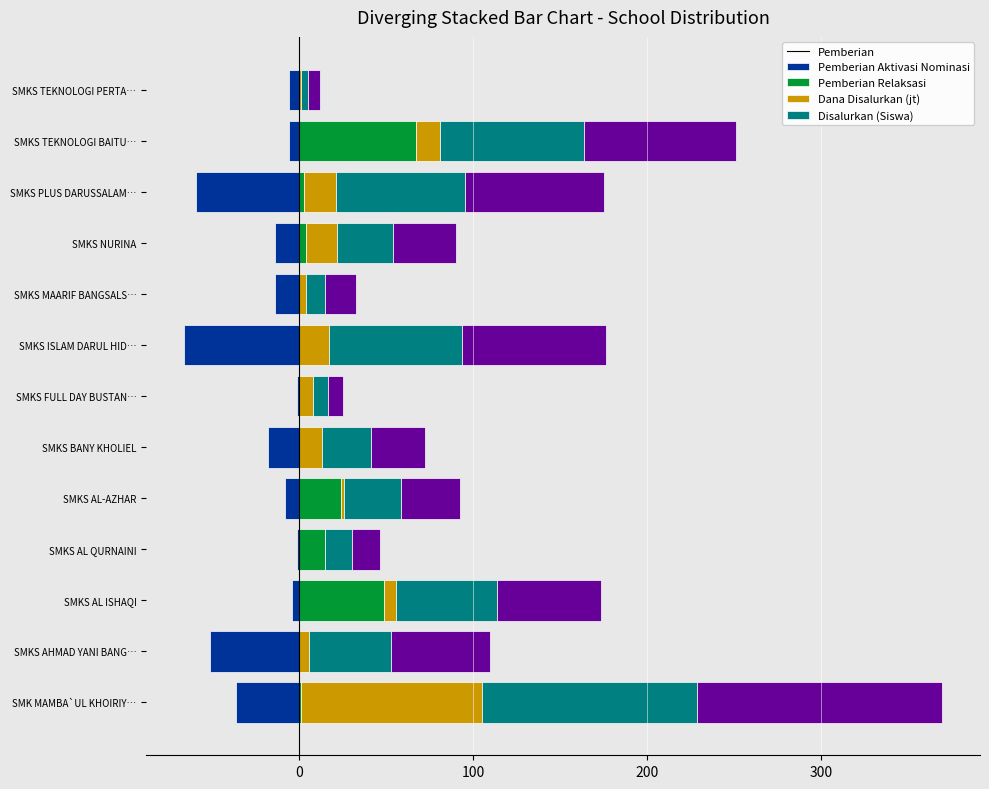

Which series has the largest total across all categories?

Disalurkan (Siswa)